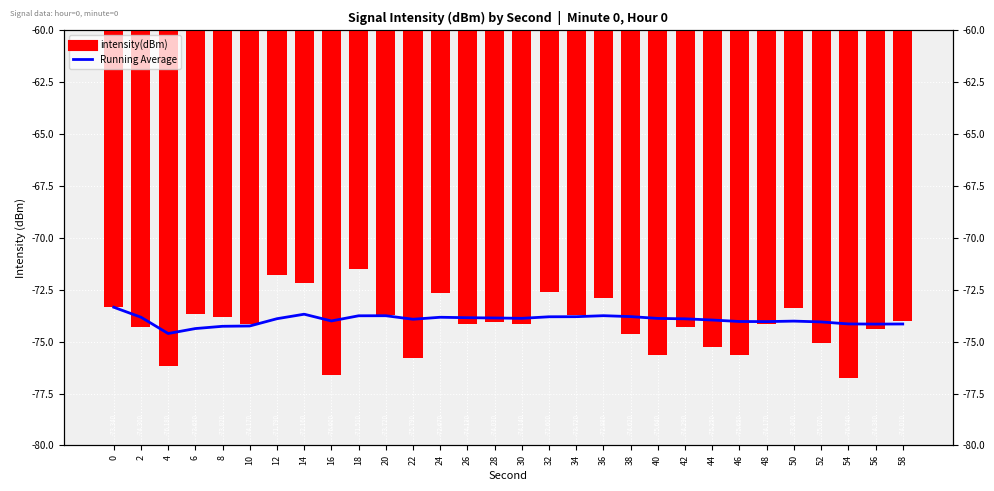

Which series changed the most between 36 and 48?

intensity(dBm)